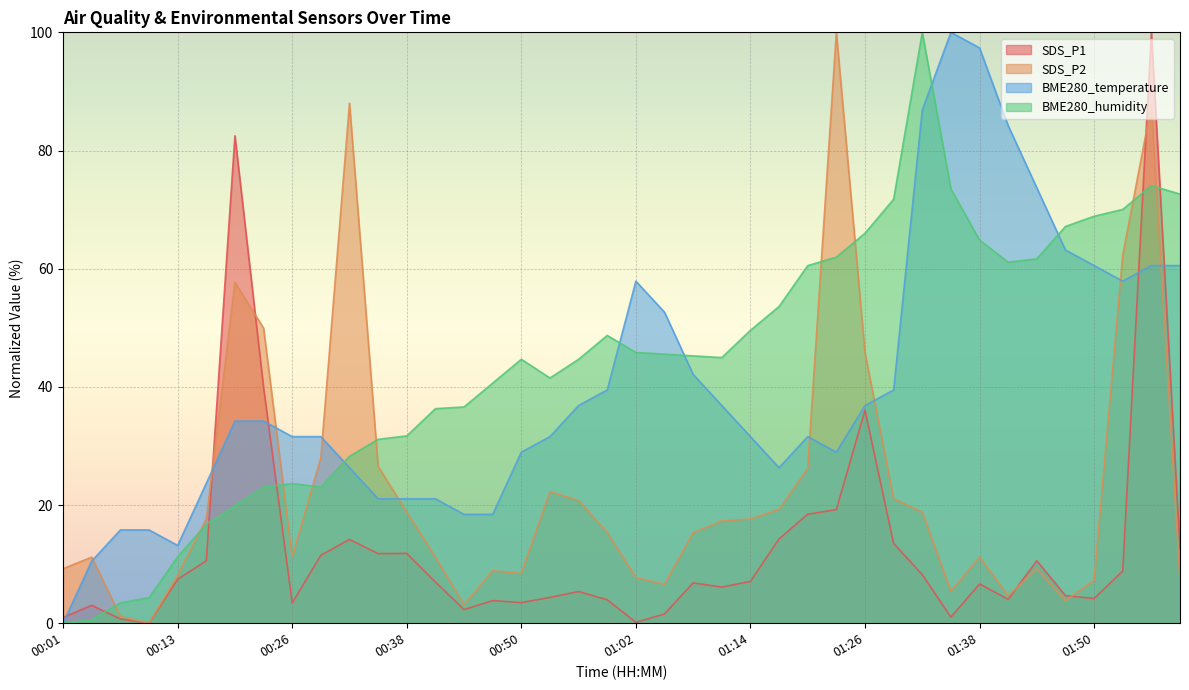

What is the label of the 36th point from the right?

00:13